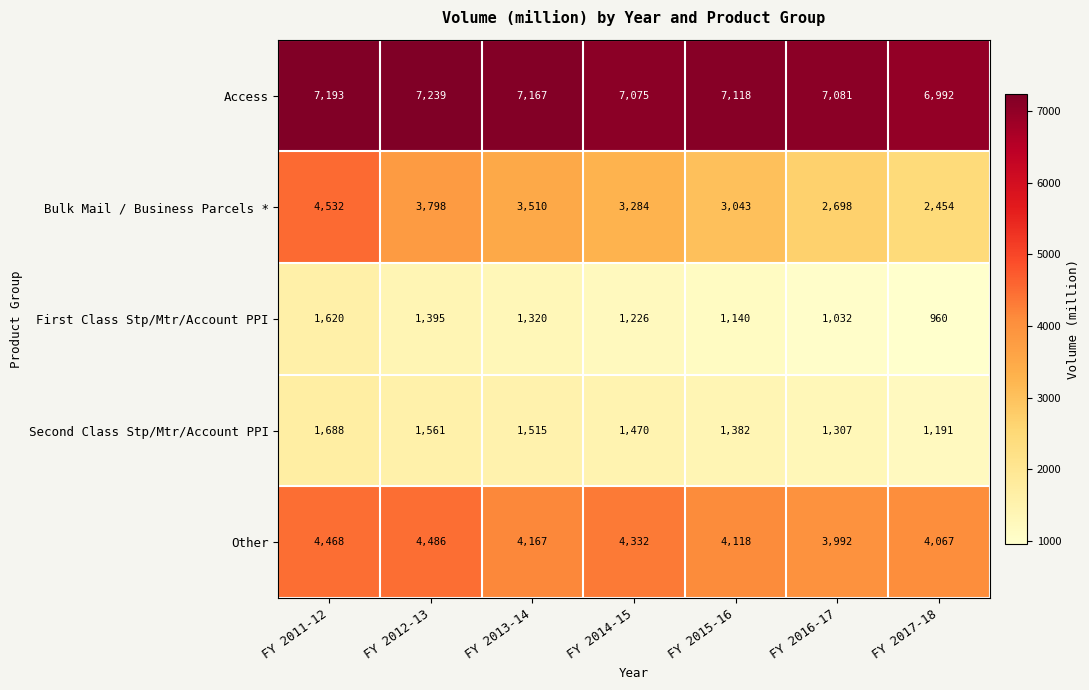

Count the Bulk Mail / Business Parcels * values in the range 2698 to 3798.

5